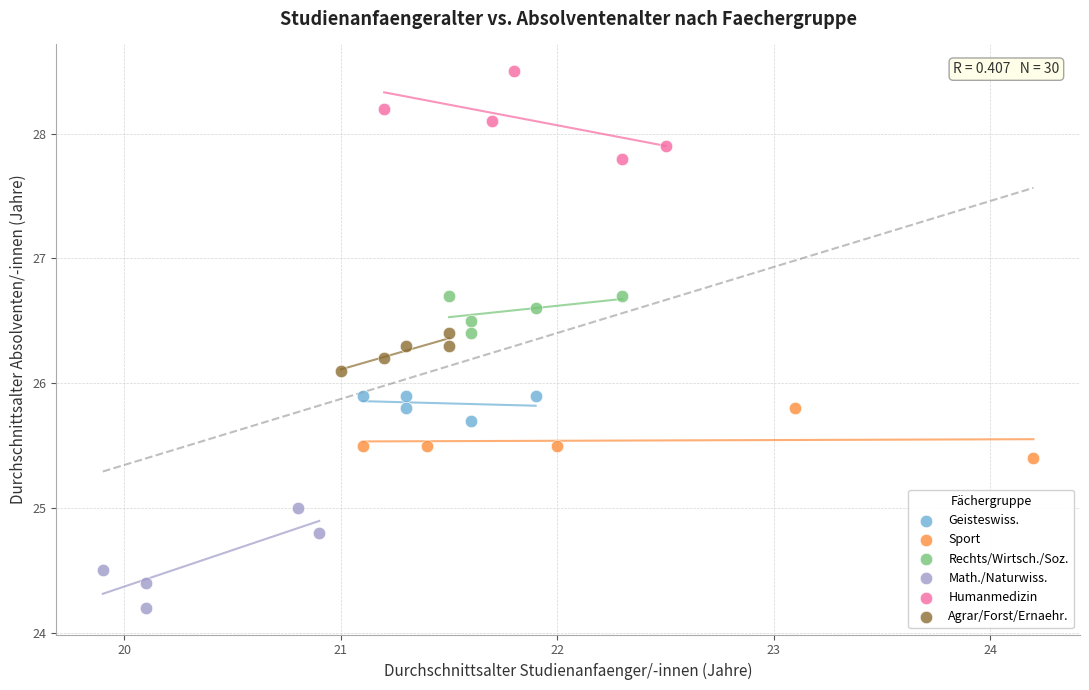

What are all the series names shown in the legend?

Geisteswiss., Sport, Rechts/Wirtsch./Soz., Math./Naturwiss., Humanmedizin, Agrar/Forst/Ernaehr.